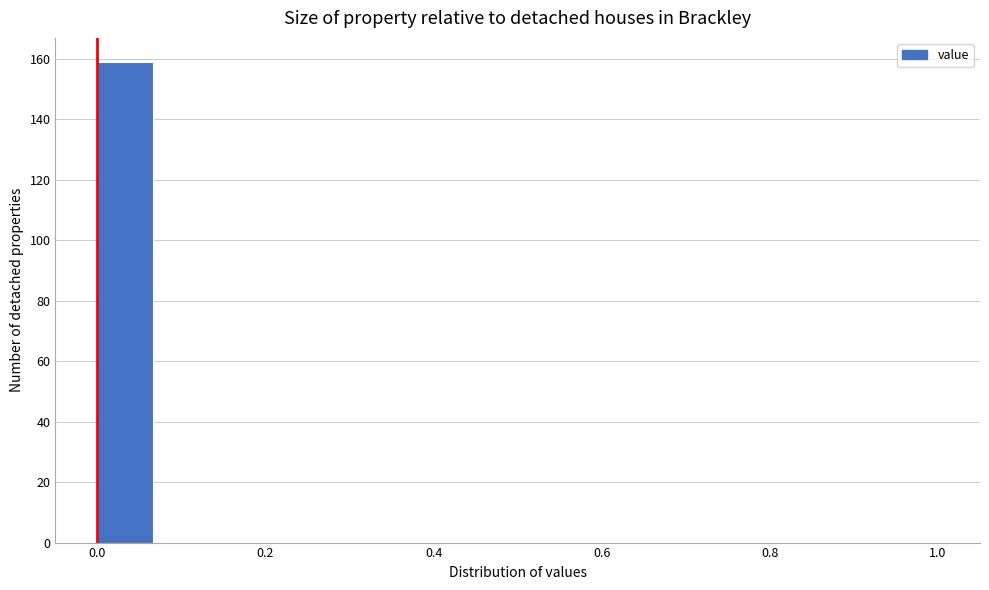

Around what value on the x-axis is the tallest bar? Give the approximate position of its centre, as read against the axis.

0.04